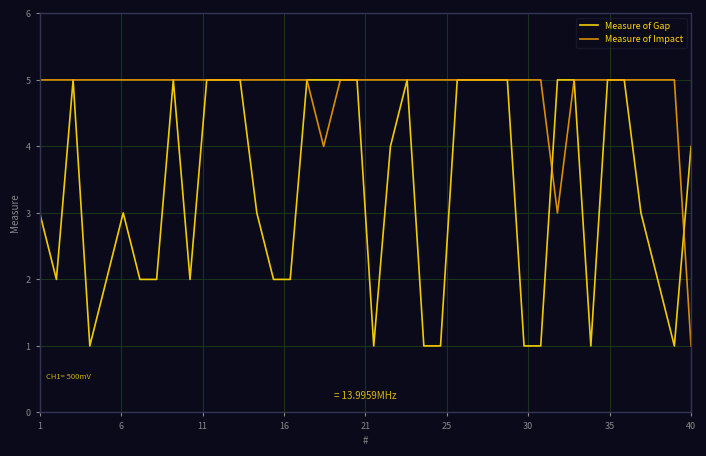

Which series has the largest total across all categories?

Measure of Impact